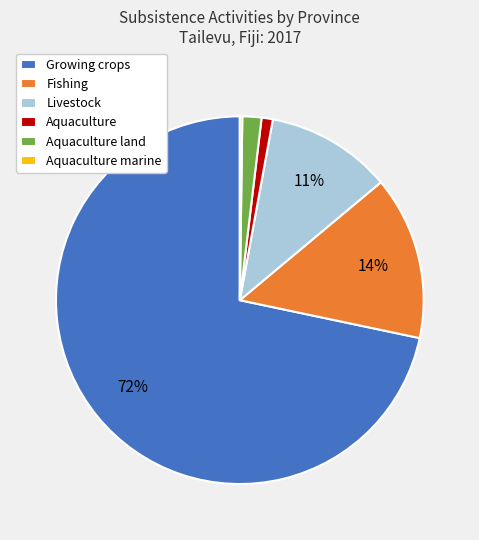

Which has a higher value, Aquaculture or Aquaculture land?

Aquaculture land